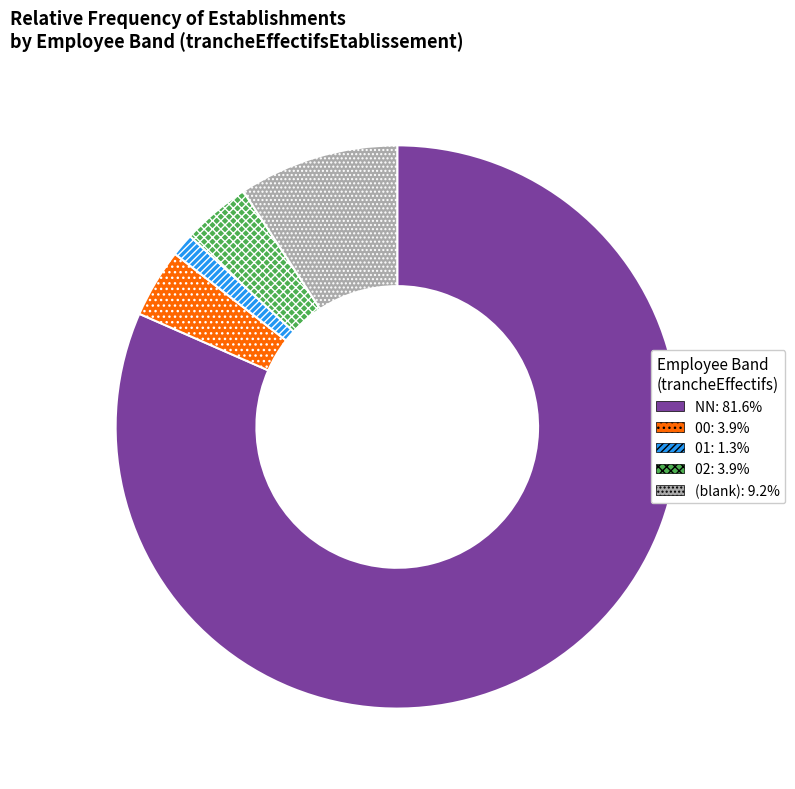

Does any single category account for the majority?

Yes